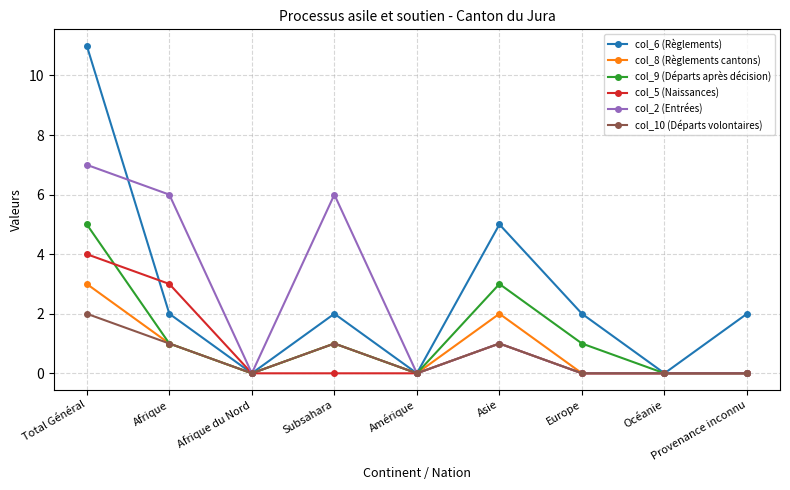

What is the label of the 5th point from the right?

Amérique